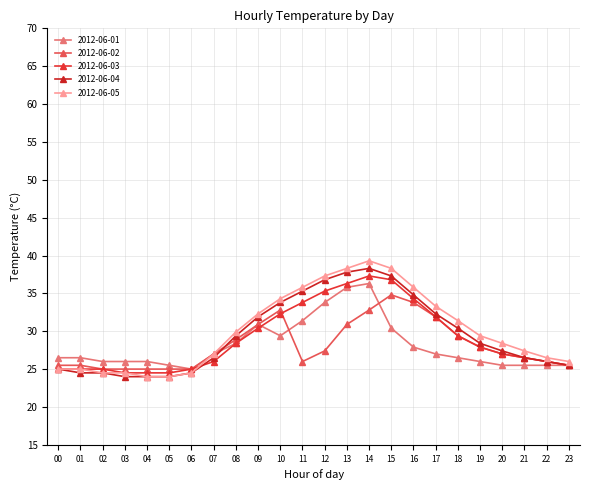

At which category is the sum across all series the highest?

14